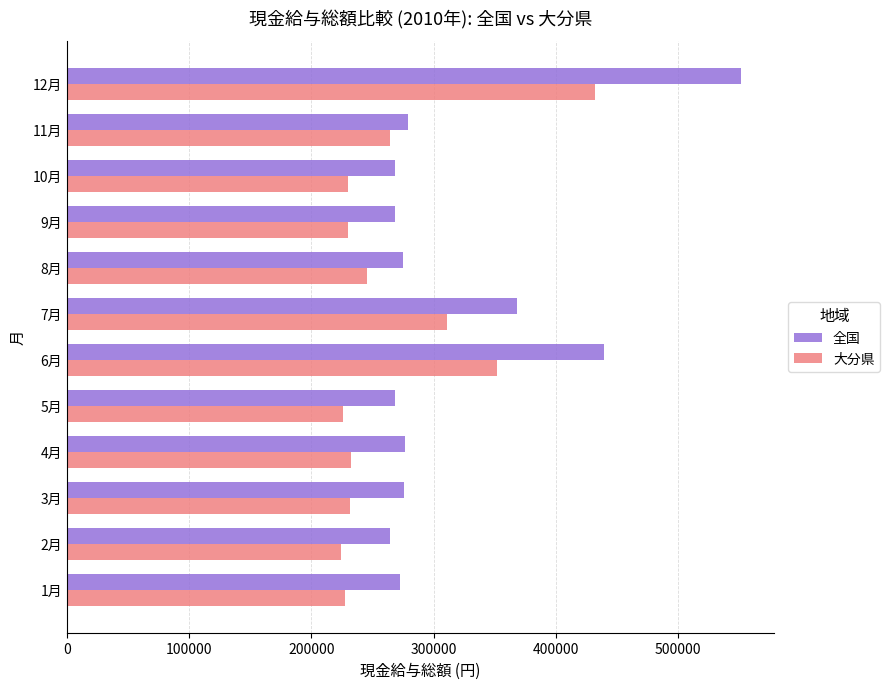

What is the smallest value displayed?

223847